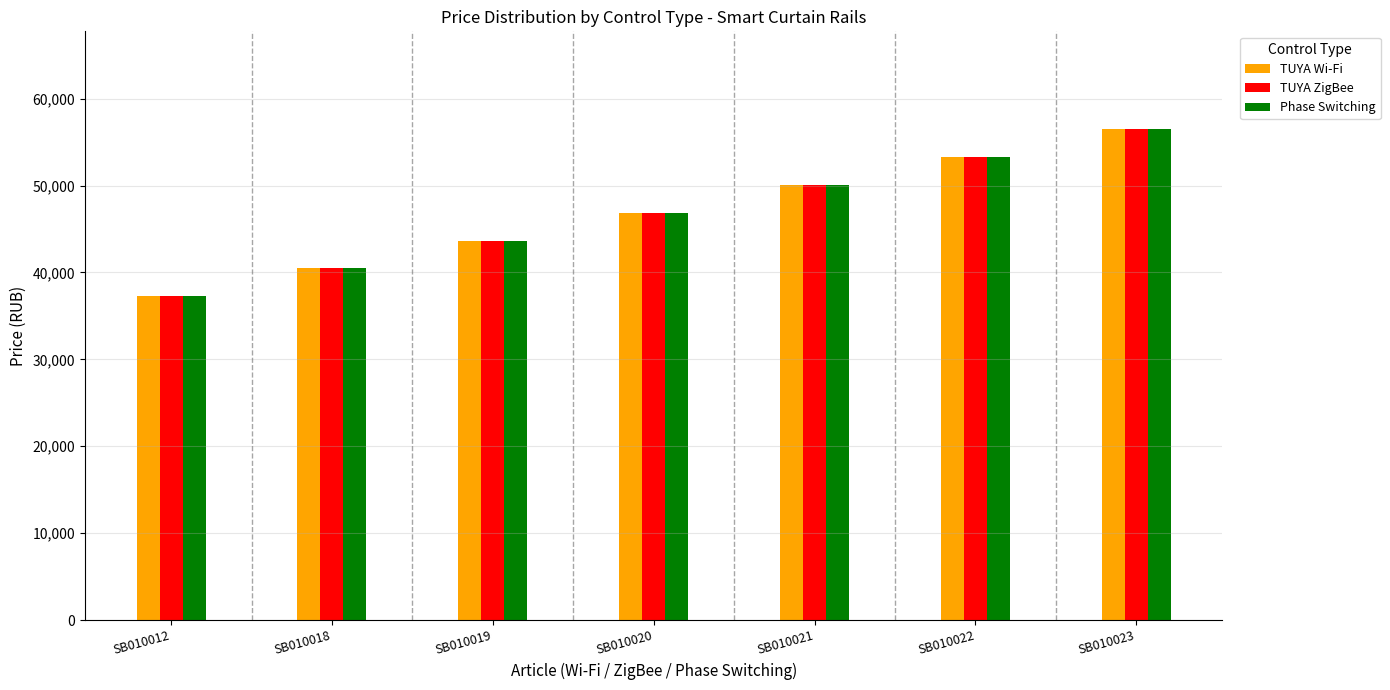

What is the value of the Phase Switching bar at the 7th from the left?

56460.5